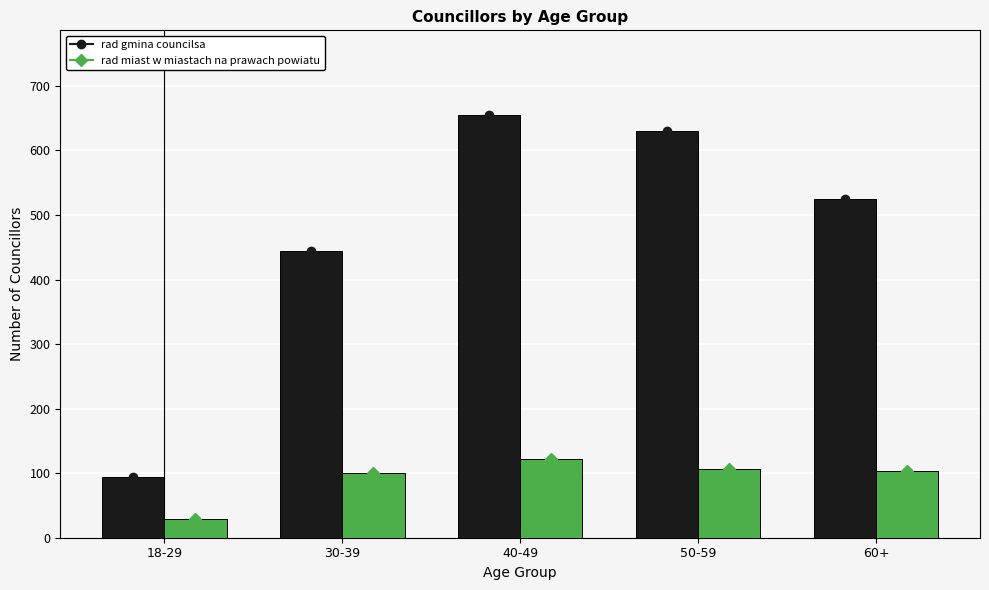

What is the minimum value shown in the chart?

29